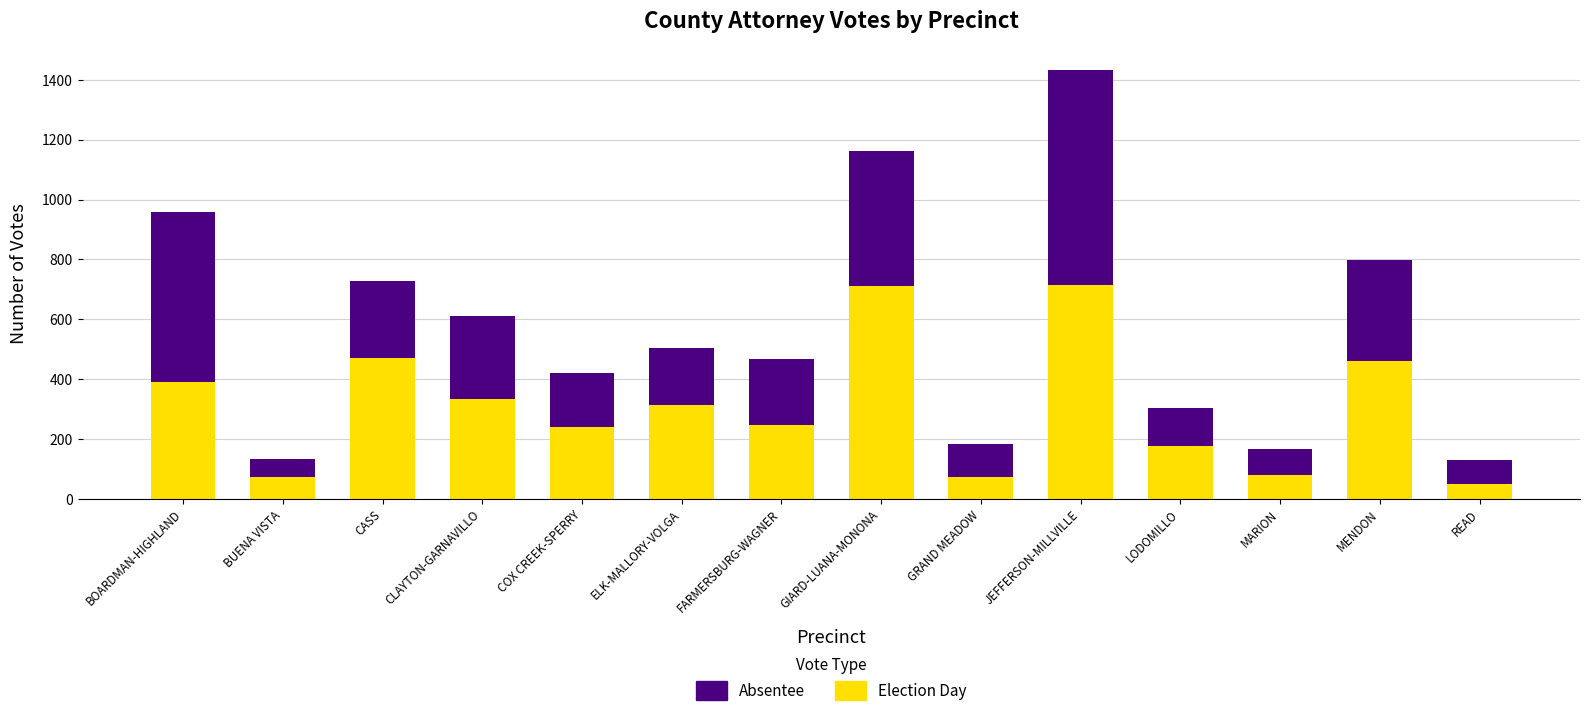

What is the difference between the Election Day values at COX CREEK-SPERRY and ELK-MALLORY-VOLGA?

72